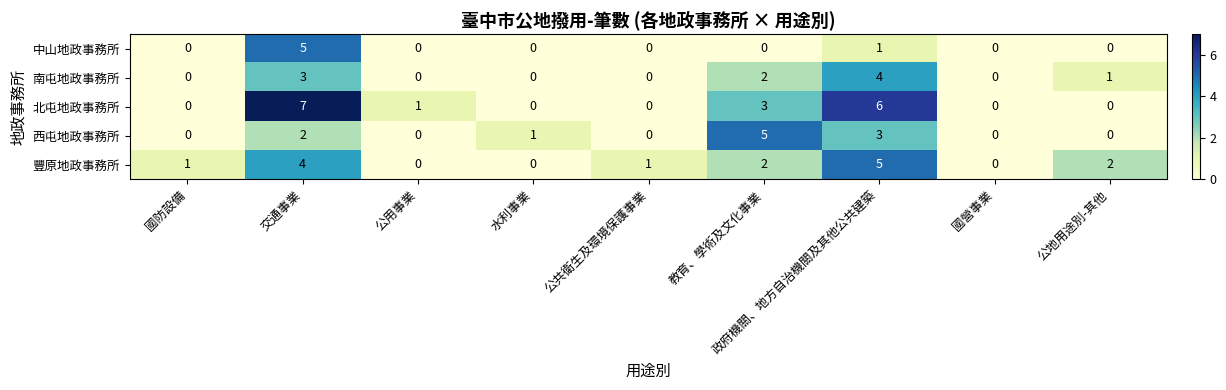

Read the 豐原地政事務所 value at 公地用途別-其他.

2